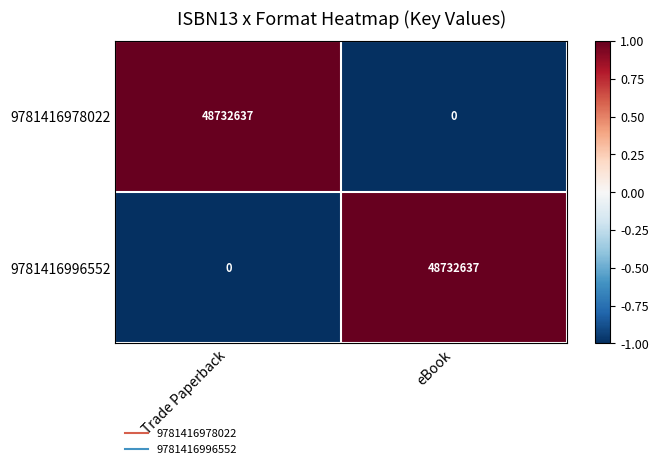

Reading left to right, transcribe all the data shown in this chart.

9781416978022: 48732637	0
9781416996552: 0	48732637